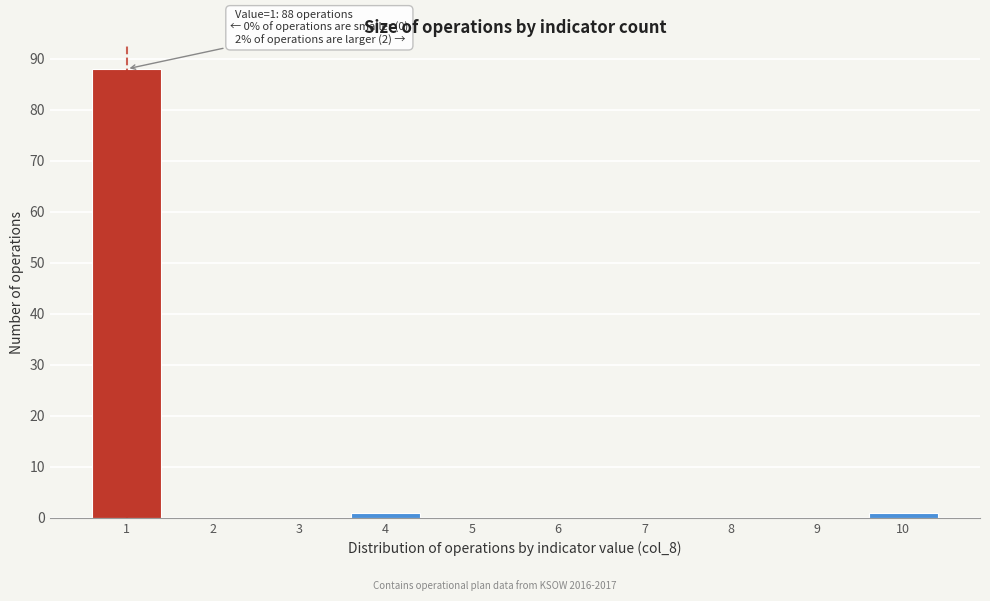

Which range on the x-axis has the tallest bar?

0.5 to 1.5